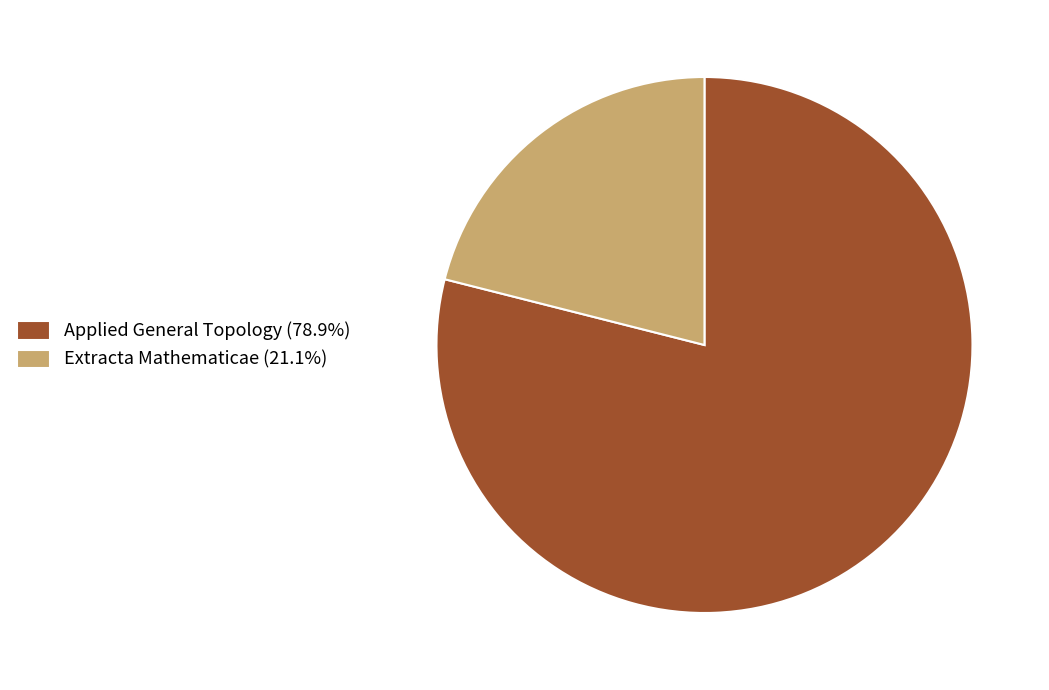

Which category accounts for the majority?

Applied General Topology